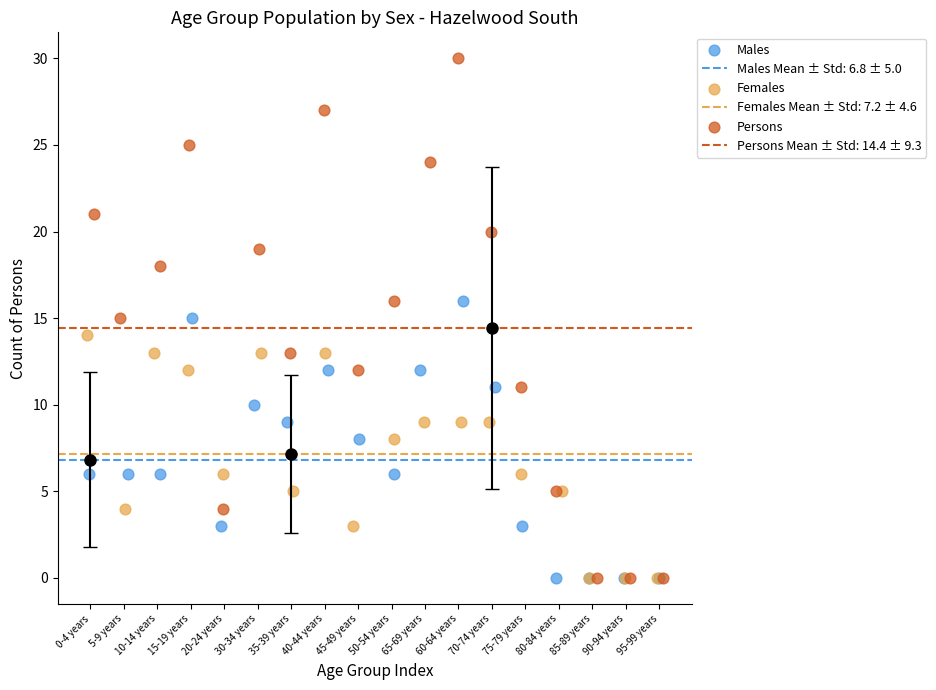

Which series has the largest Y range (max minus min)?

Persons